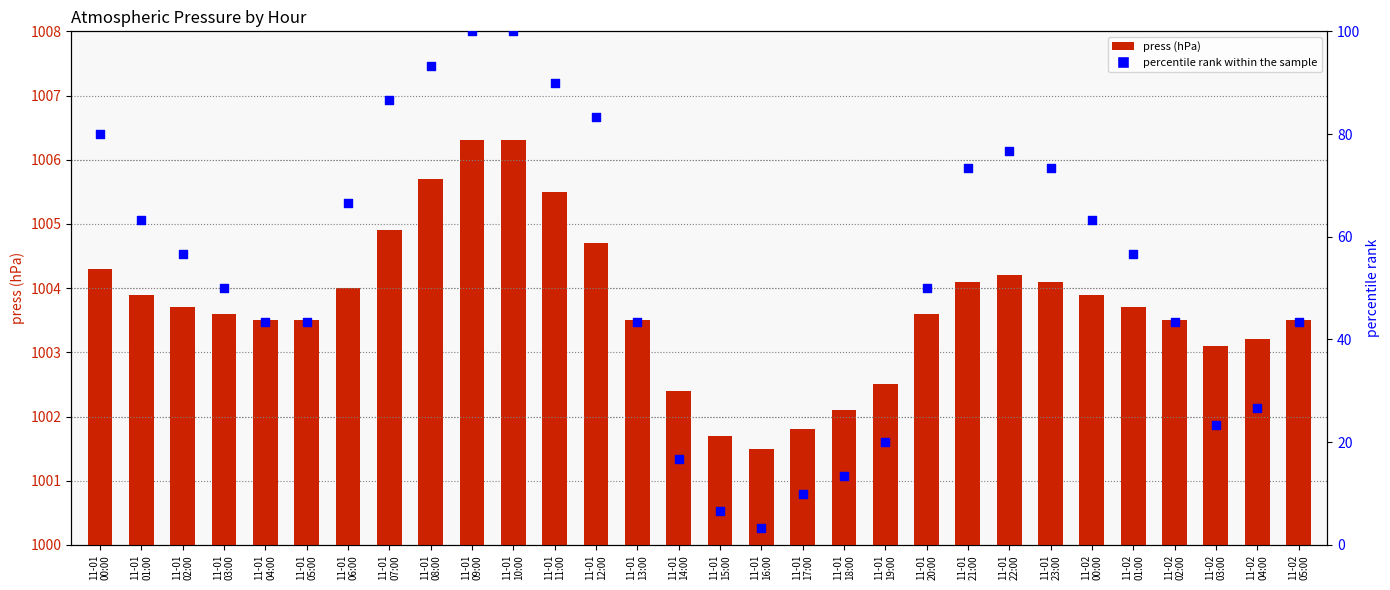

What are all the series names shown in the legend?

press, percentile rank within the sample